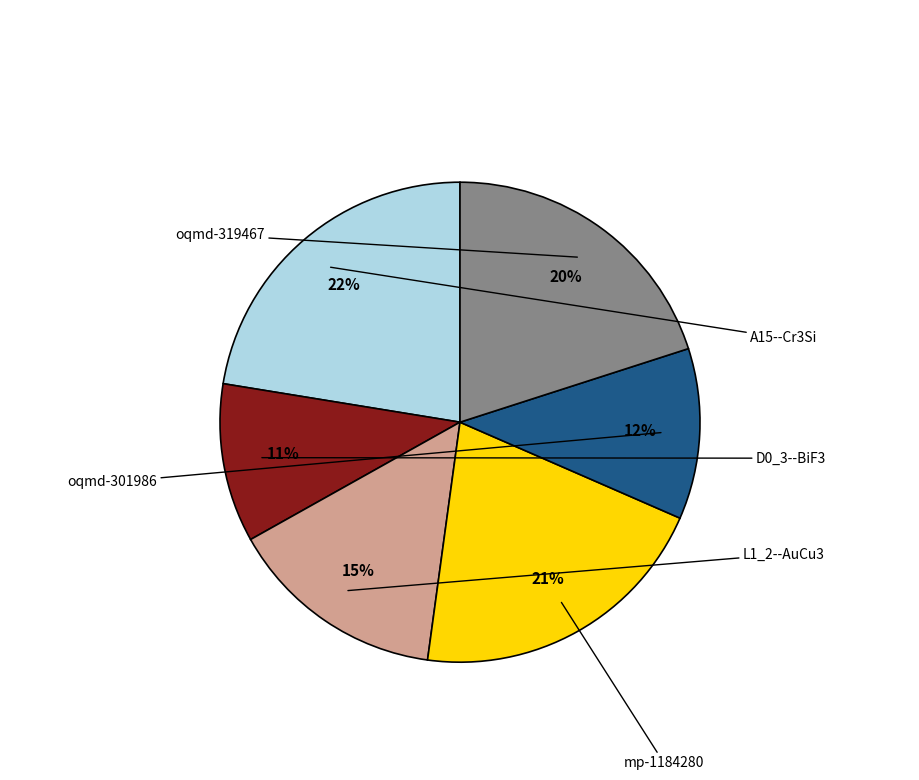

Is there a majority slice in this chart?

No